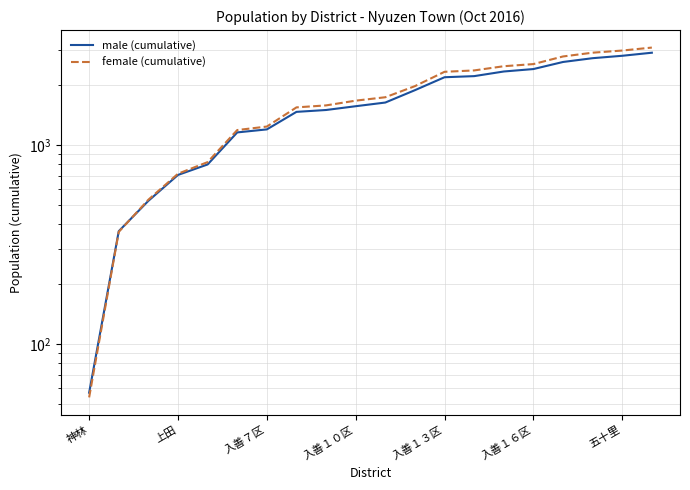

How many lines are shown in the chart?

2